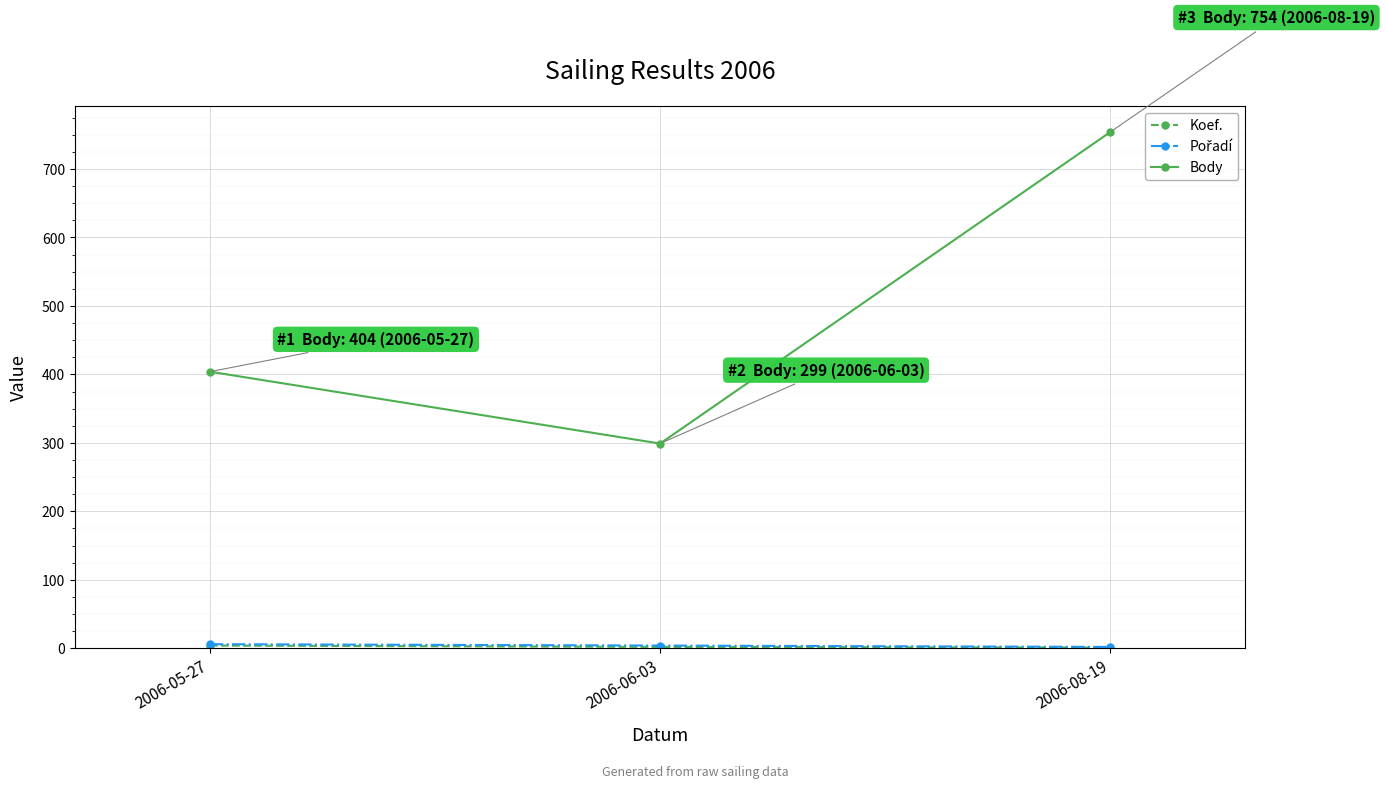

Does the chart have visible grid lines?

Yes